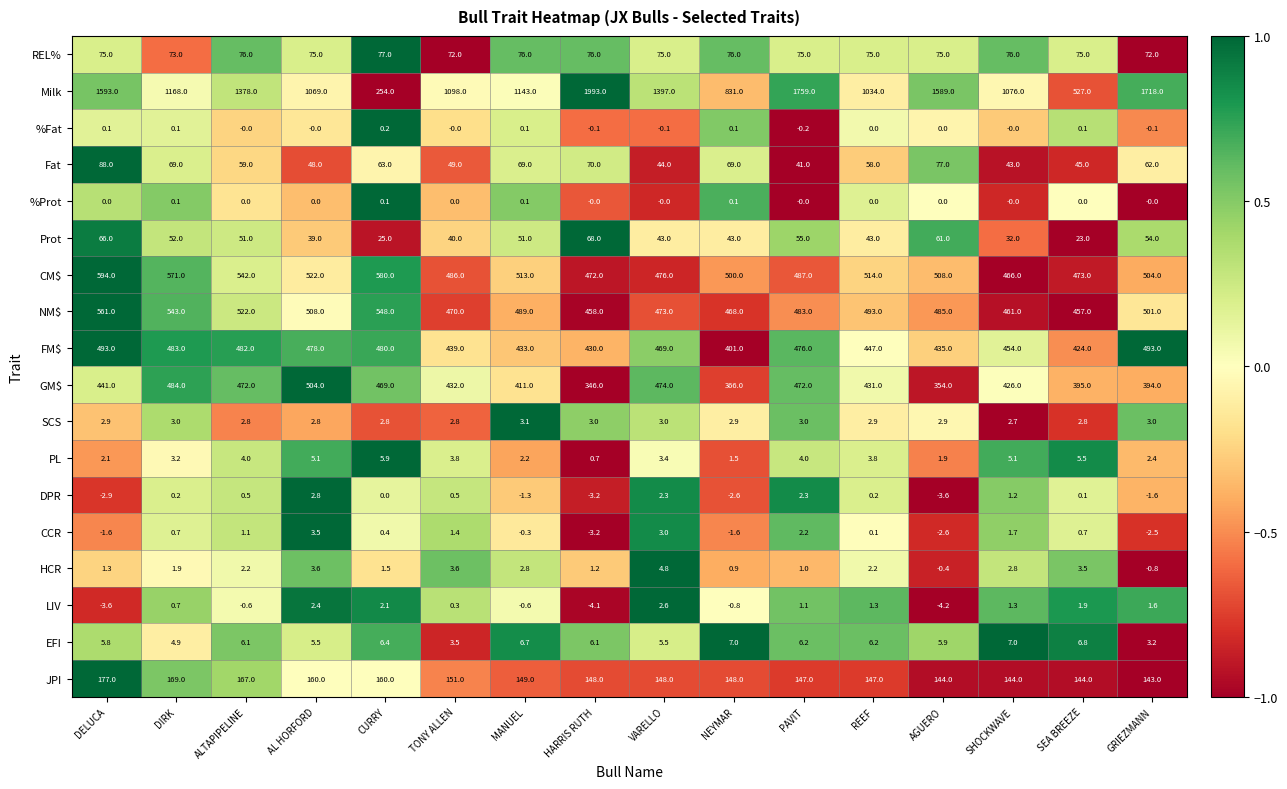

Read the Prot value at NEYMAR.

43.0